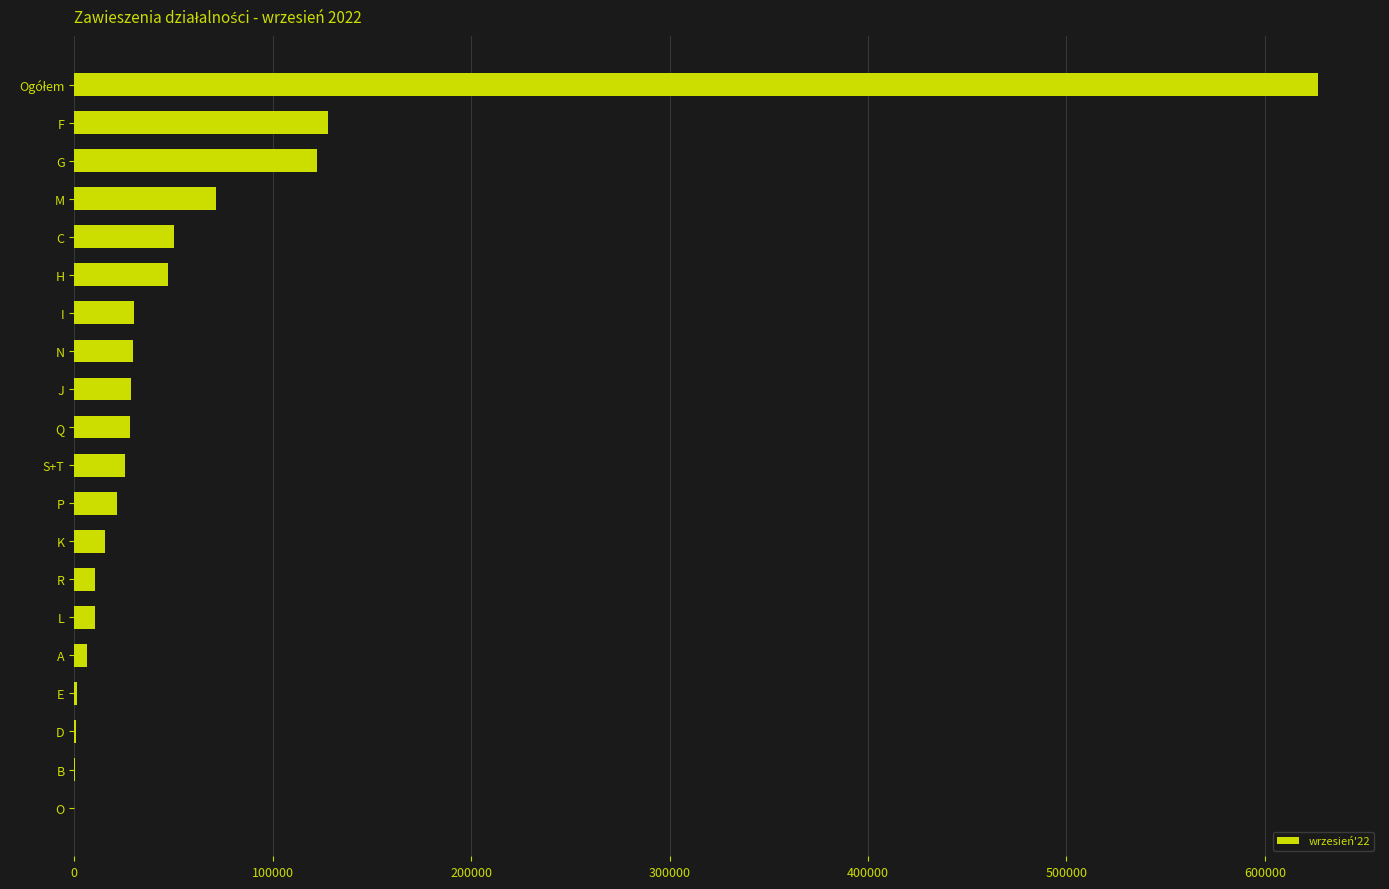

What is the ratio of the value at P to the value at C?

0.4